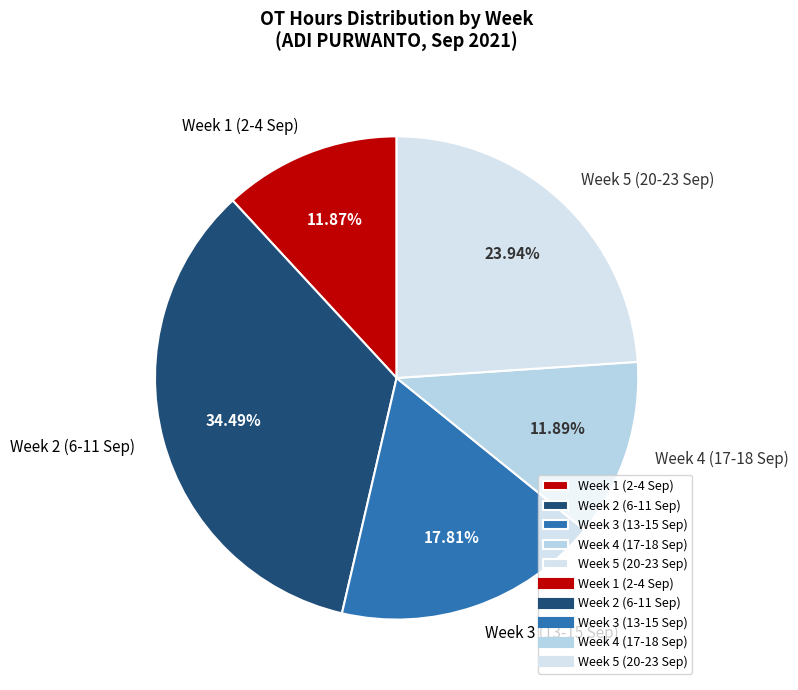

Is the sum of Week 3 (13-15 Sep) and Week 4 (17-18 Sep) greater than half?

No